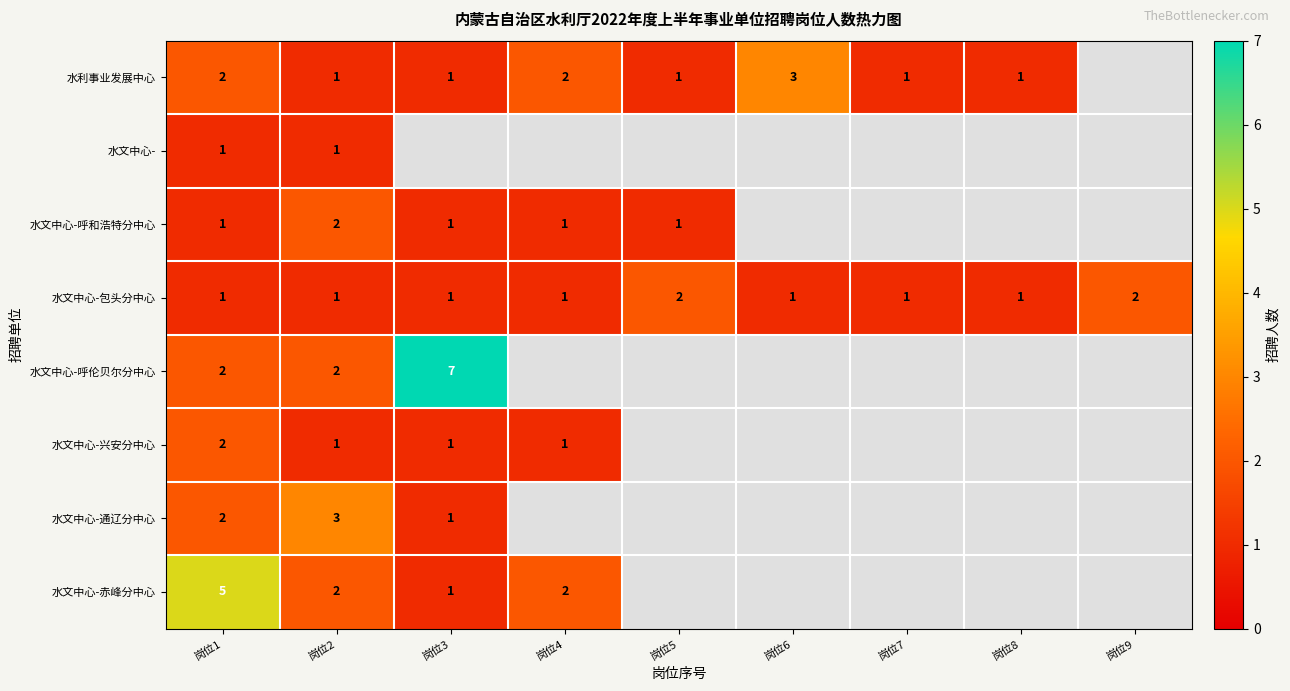

Is it true that 水文中心-包头分中心 equals 1 at 岗位7?

True